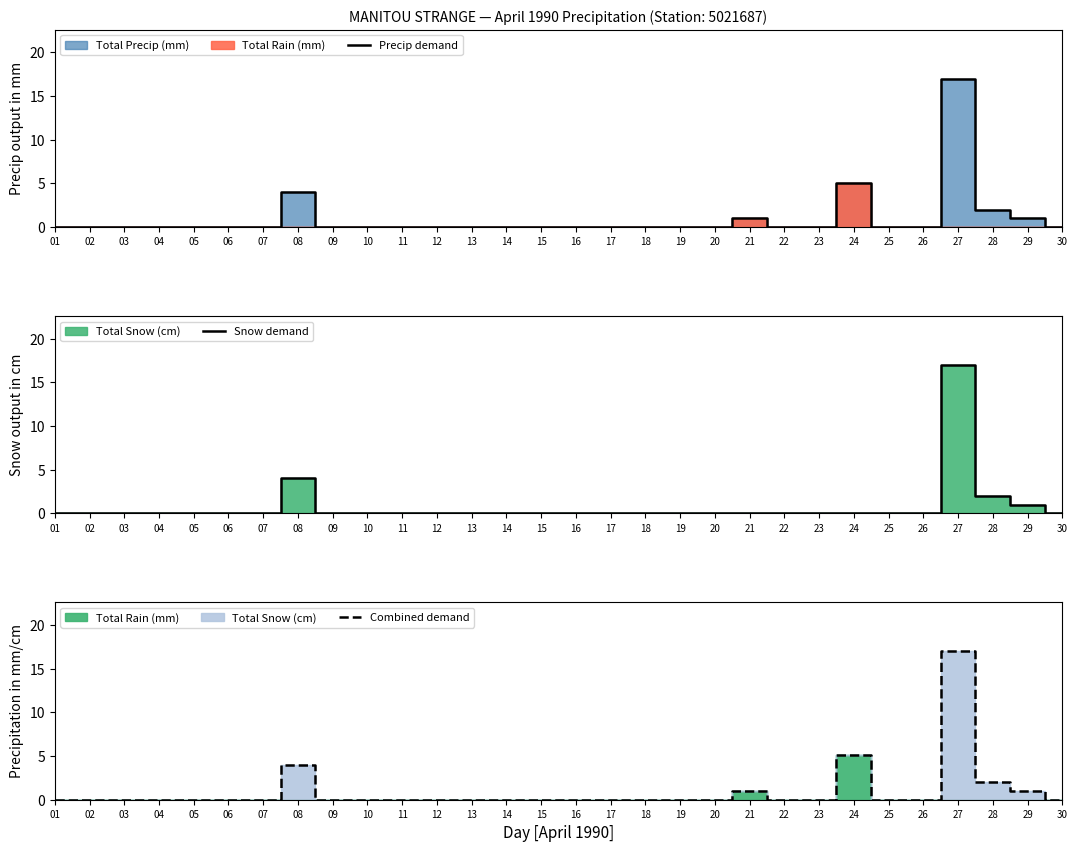

How many lines are shown in the chart?

3